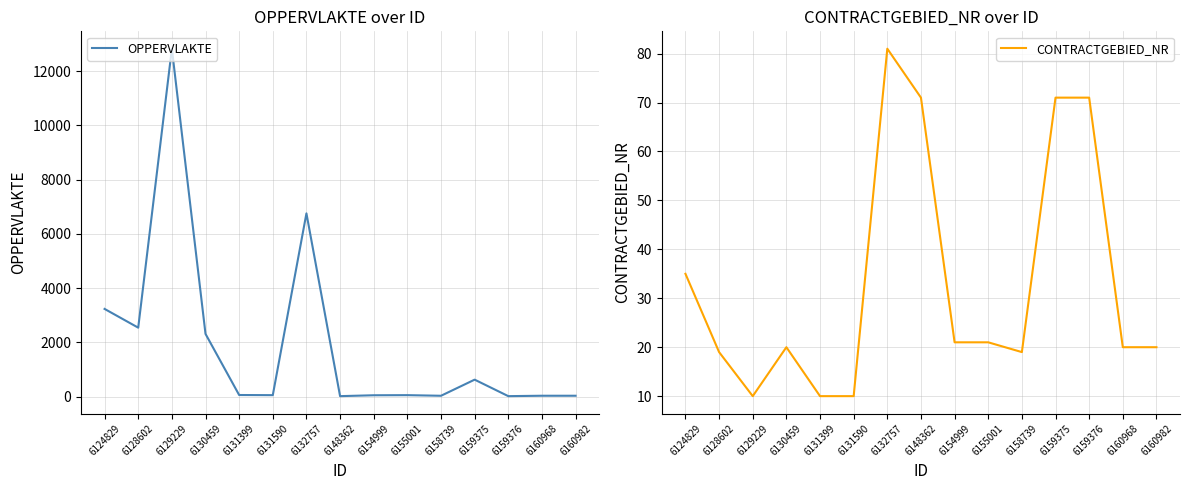

At which category does CONTRACTGEBIED_NR reach its first local peak?

6130459